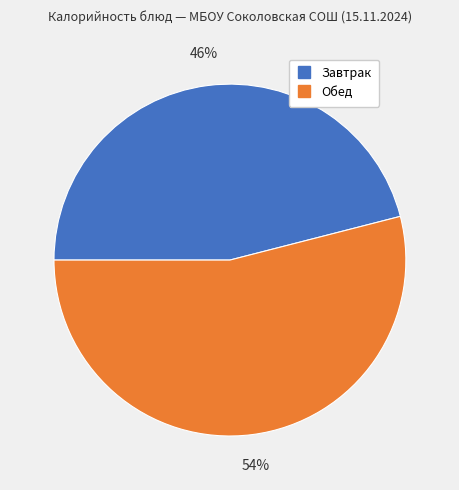

To the nearest percent, what is the difference between the largest and smallest slice percentages?

8%